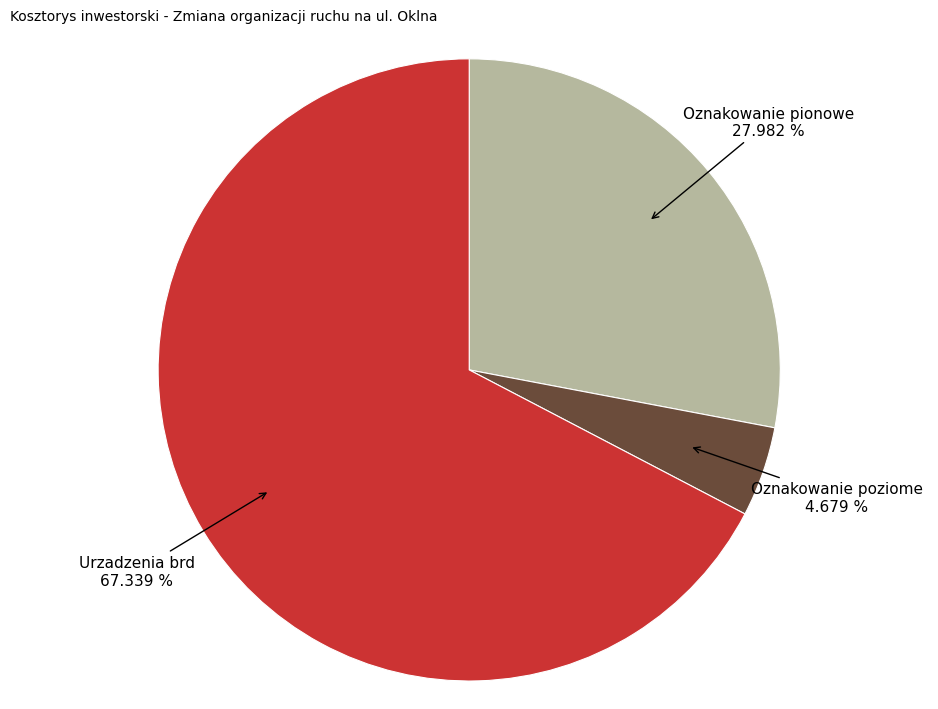

Is there any slice that represents more than half of the pie?

Yes